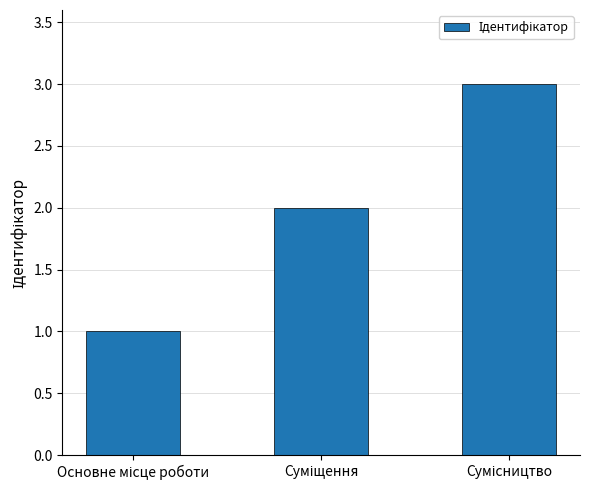

Reading left to right, transcribe all the data shown in this chart.

1	2	3